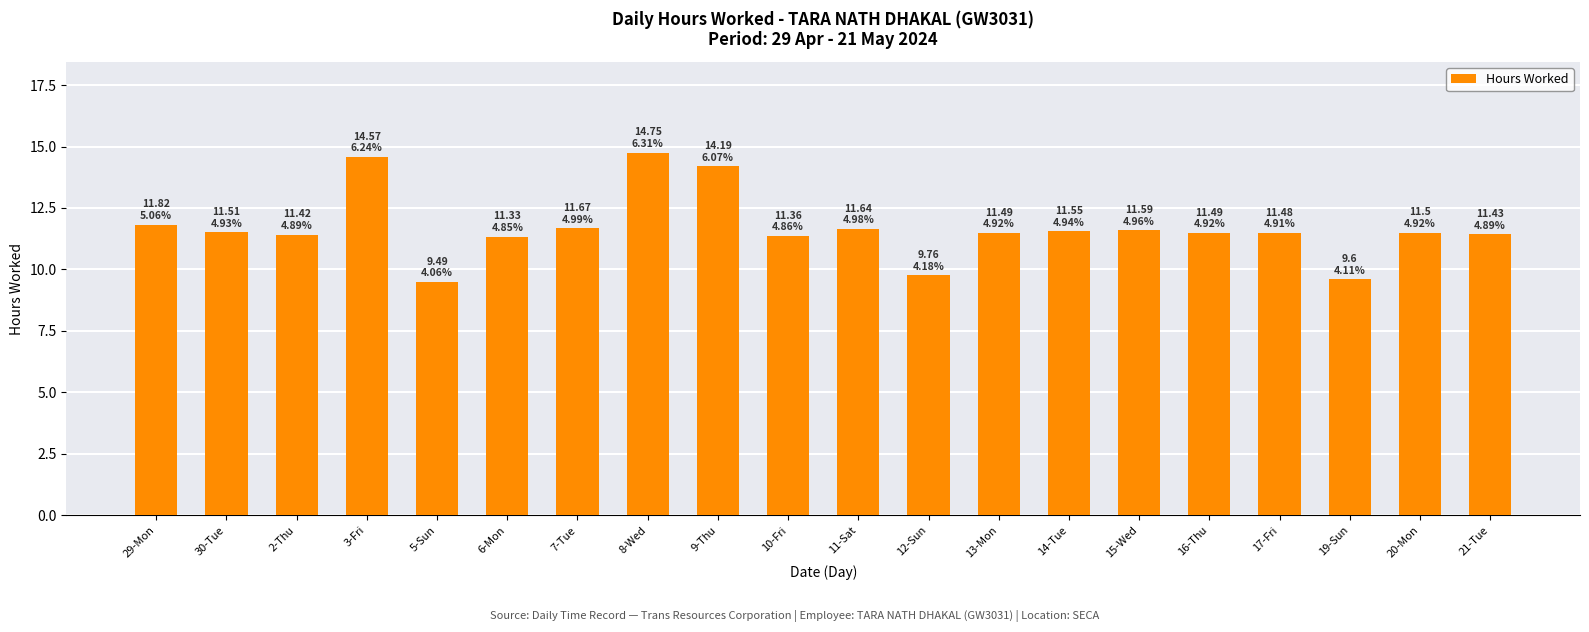

Between 12-Sun and 8-Wed, which is larger?

8-Wed